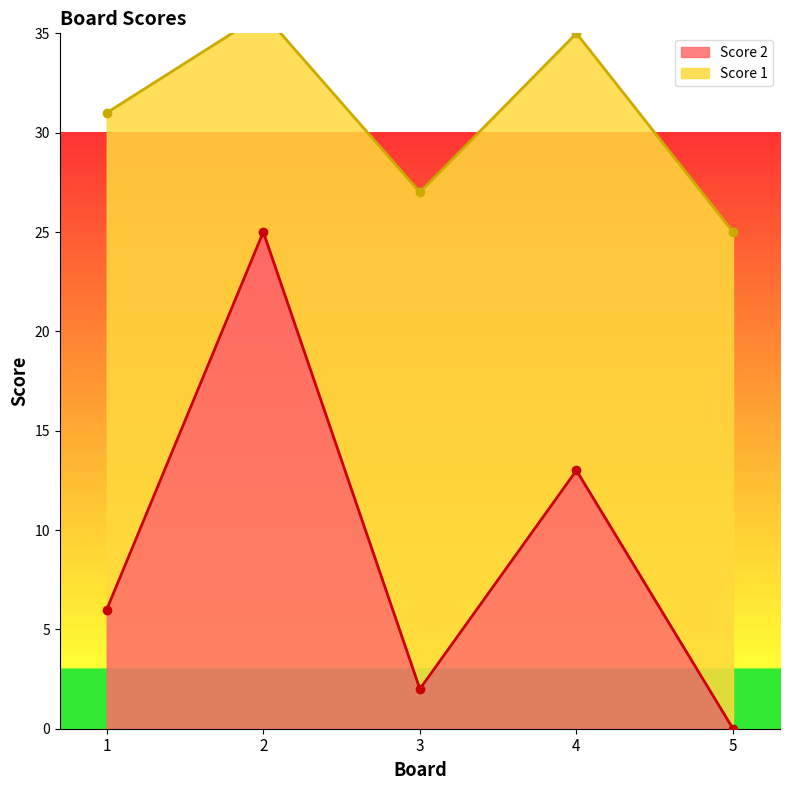

Does the chart have visible grid lines?

No